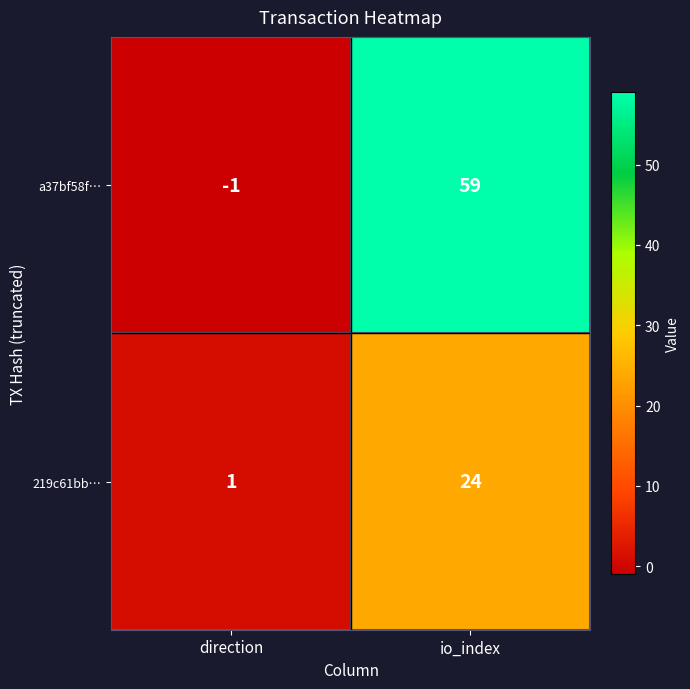

How many distinct data groups are displayed?

2